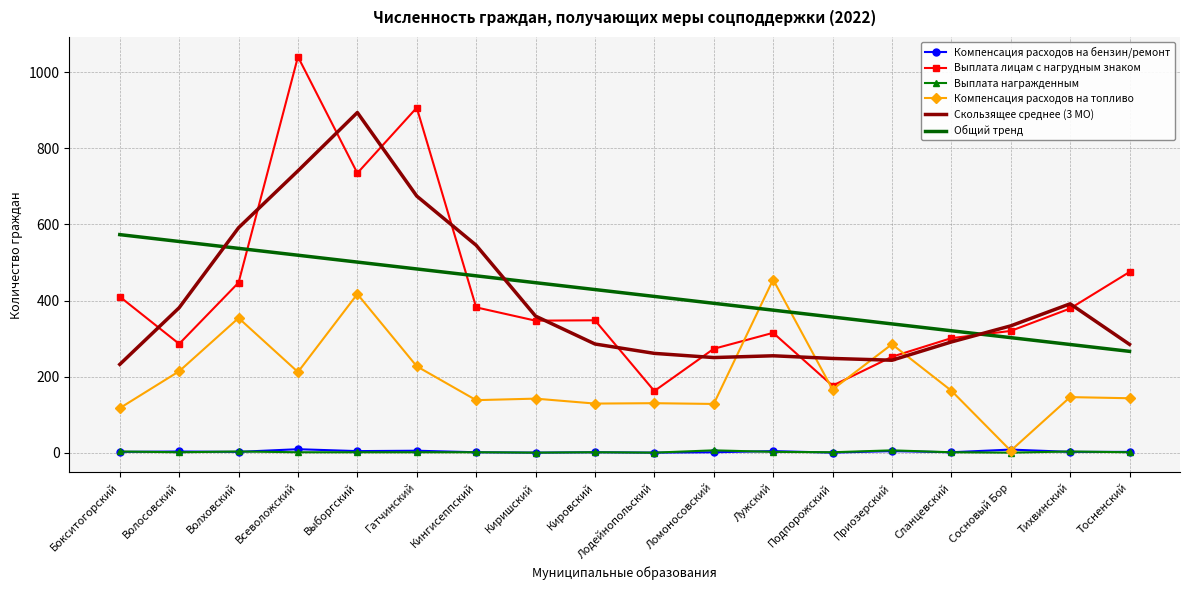

What is the sum of all Выплата лицам с нагрудным знаком values?

7556.0